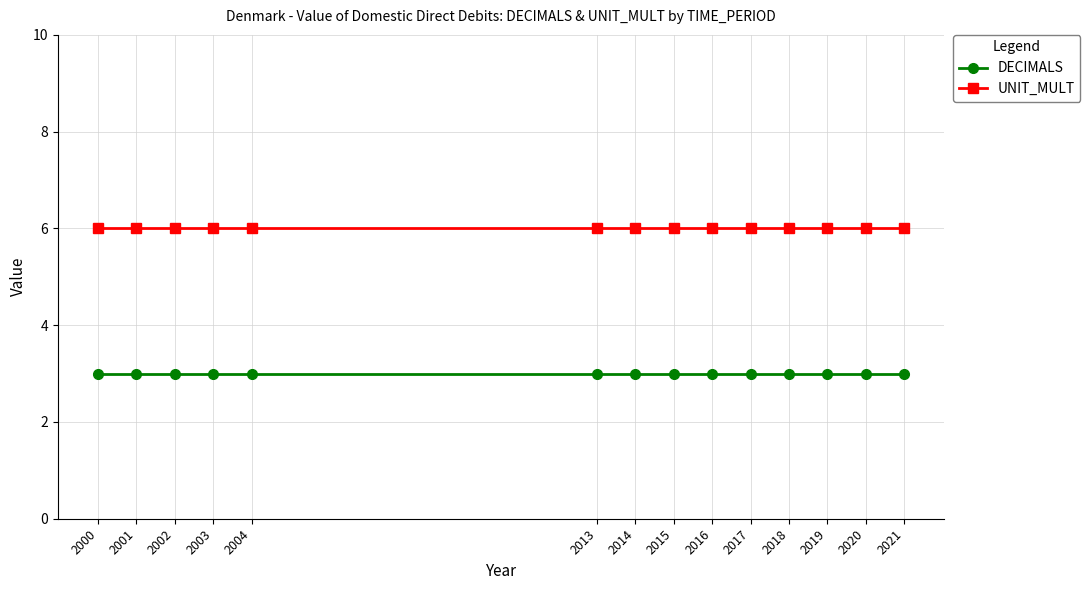

Rank the series by their average value, from lowest to highest.

DECIMALS, UNIT_MULT